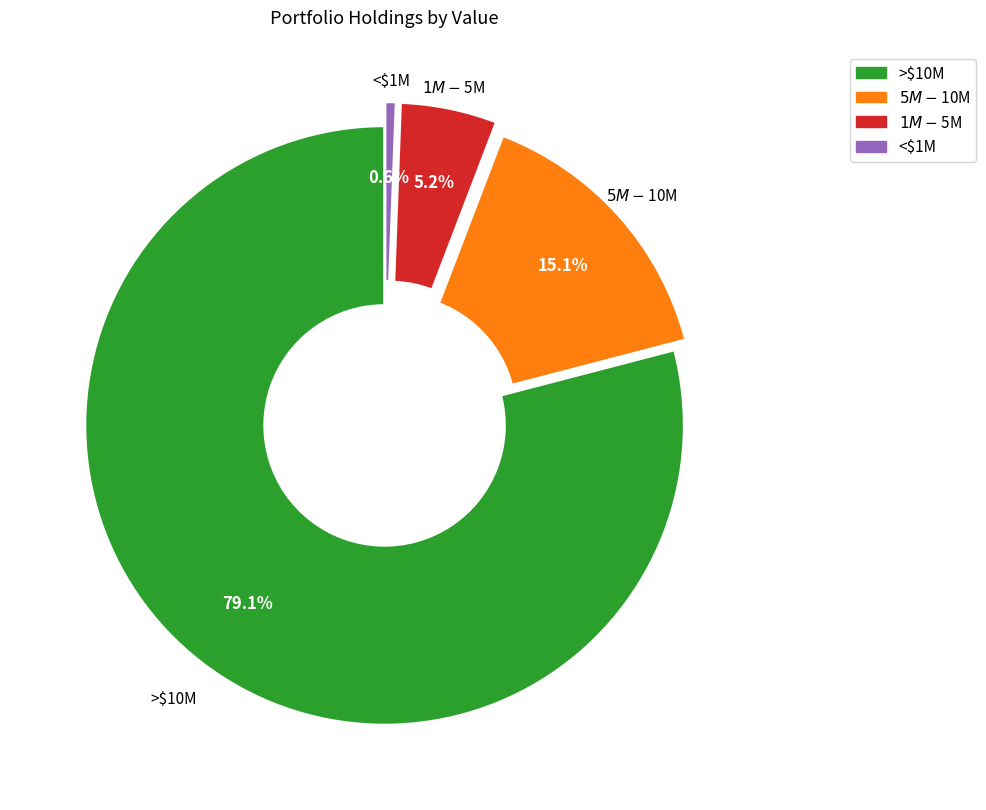

Does any single category account for the majority?

Yes